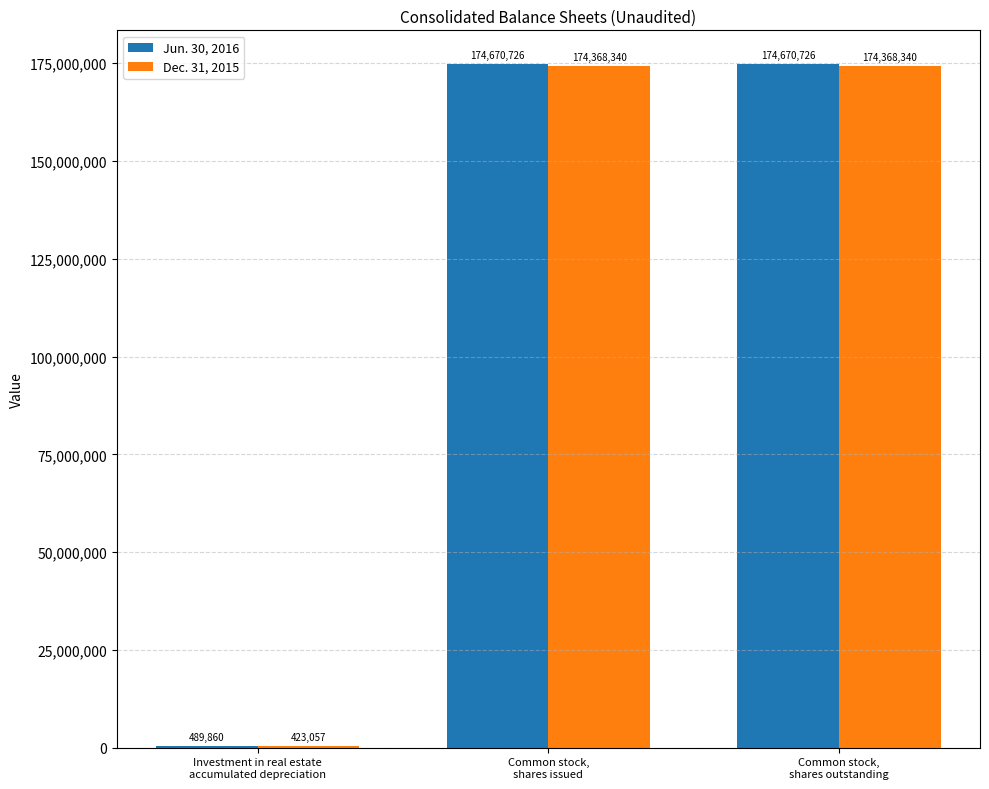

What is the maximum value for Jun. 30, 2016?

174670726